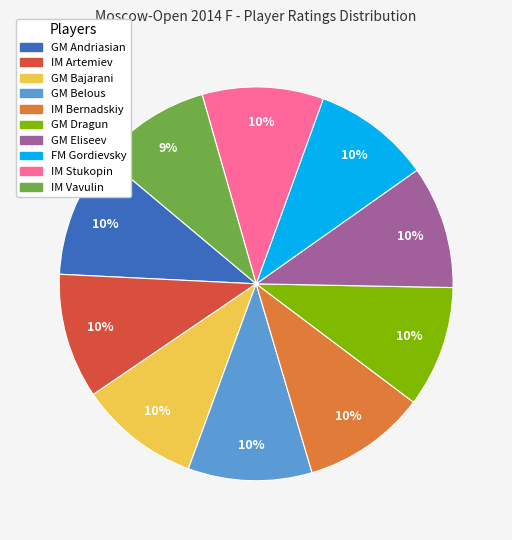

How many segments does this pie chart have?

10